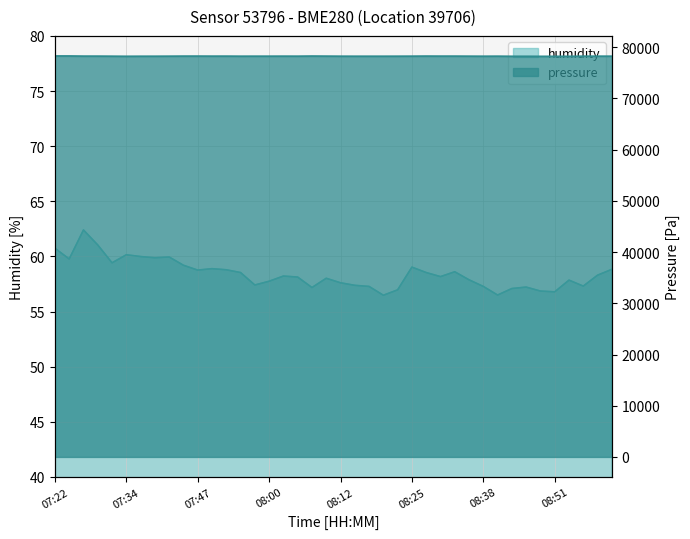

True or false: pressure has more than 2 points higher than both neighbors.

True